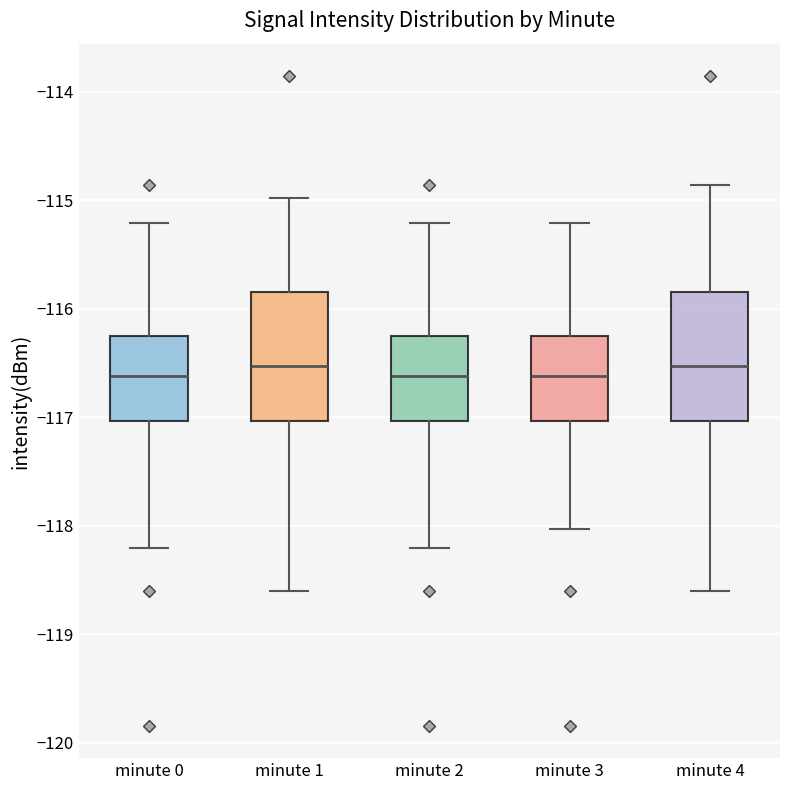

Reading left to right, read every box against the y-axis: the position of its median line, the range the box covers, and the ends of its whiskers. The values are not printed on the chart, so give them approximately, as read against the axis.

minute 0: median -116.6, box -117.0 to -116.3, whiskers -118.2 to -115.2
minute 1: median -116.5, box -117.0 to -115.8, whiskers -118.6 to -115.0
minute 2: median -116.6, box -117.0 to -116.3, whiskers -118.2 to -115.2
minute 3: median -116.6, box -117.0 to -116.3, whiskers -118.0 to -115.2
minute 4: median -116.5, box -117.0 to -115.8, whiskers -118.6 to -114.9